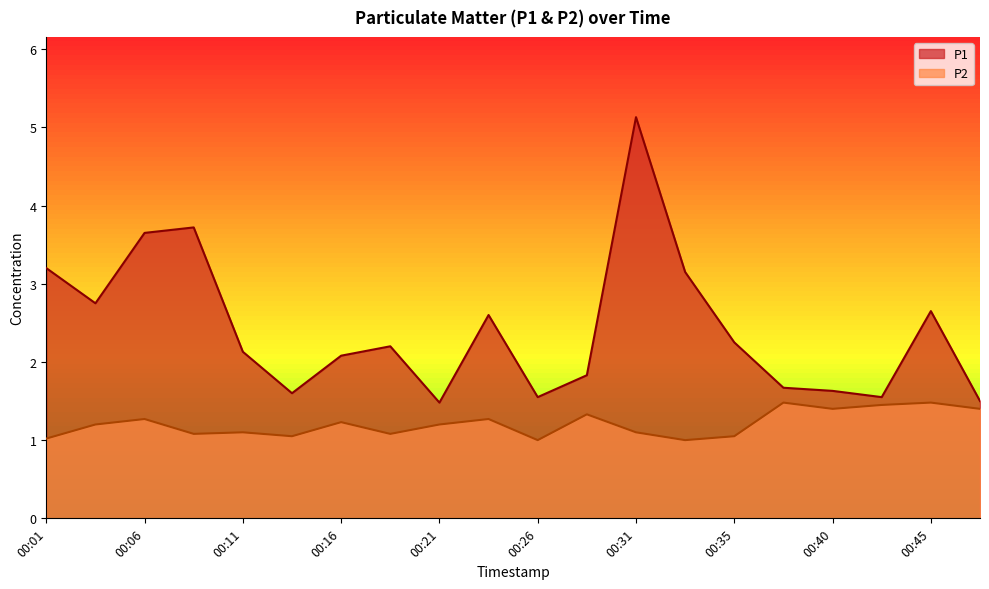

What is the difference between the maximum and minimum values in the P2 series?

0.5